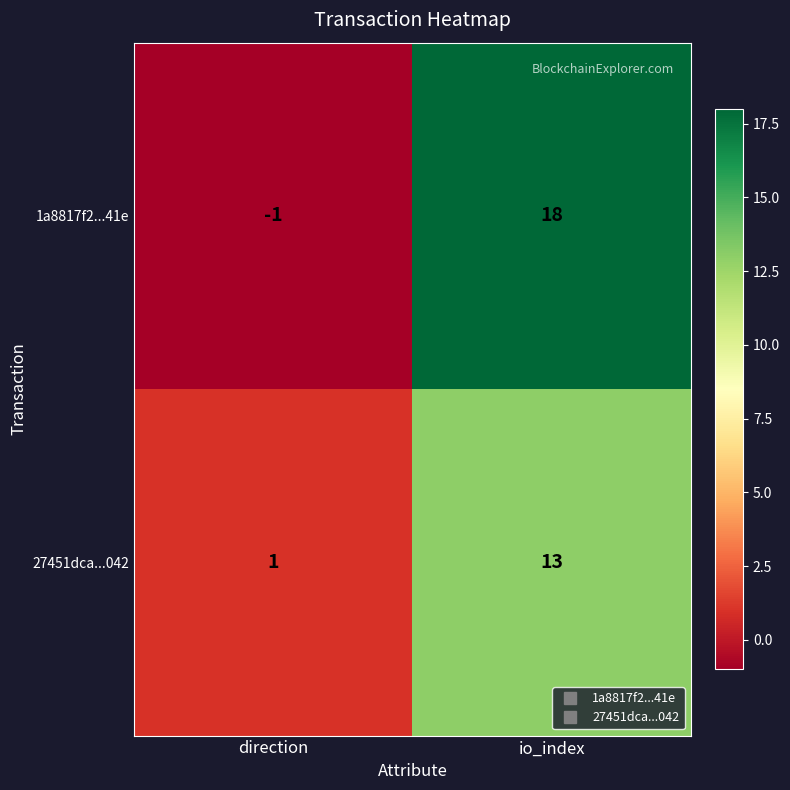

What is the difference between the highest and lowest values at direction?

2